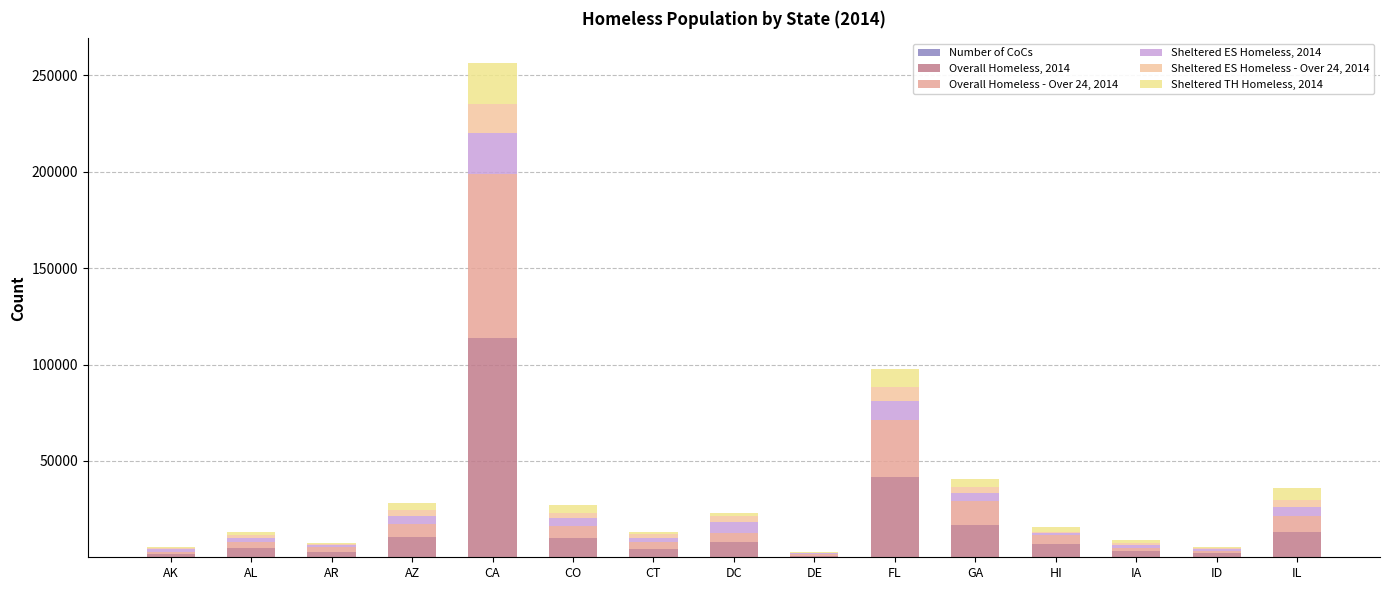

What position from the right is ID?

2